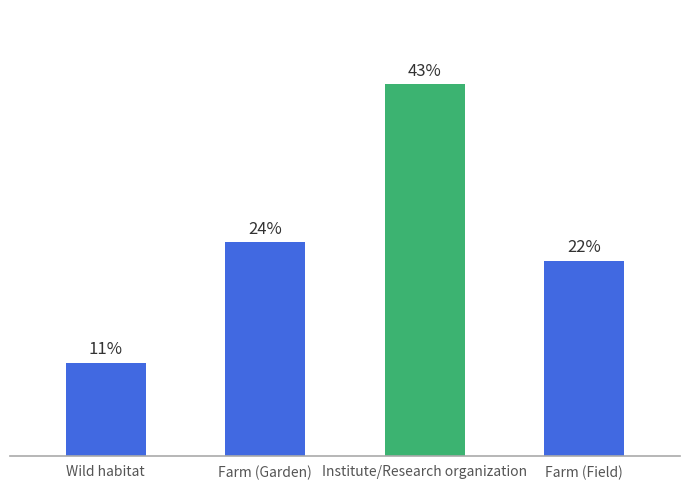

Is it true that the value at Institute/Research organization is 6.6?

False